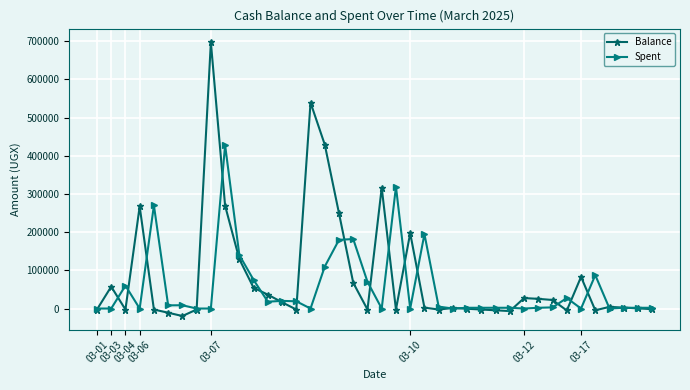

Which series has the largest range (max minus min)?

Balance